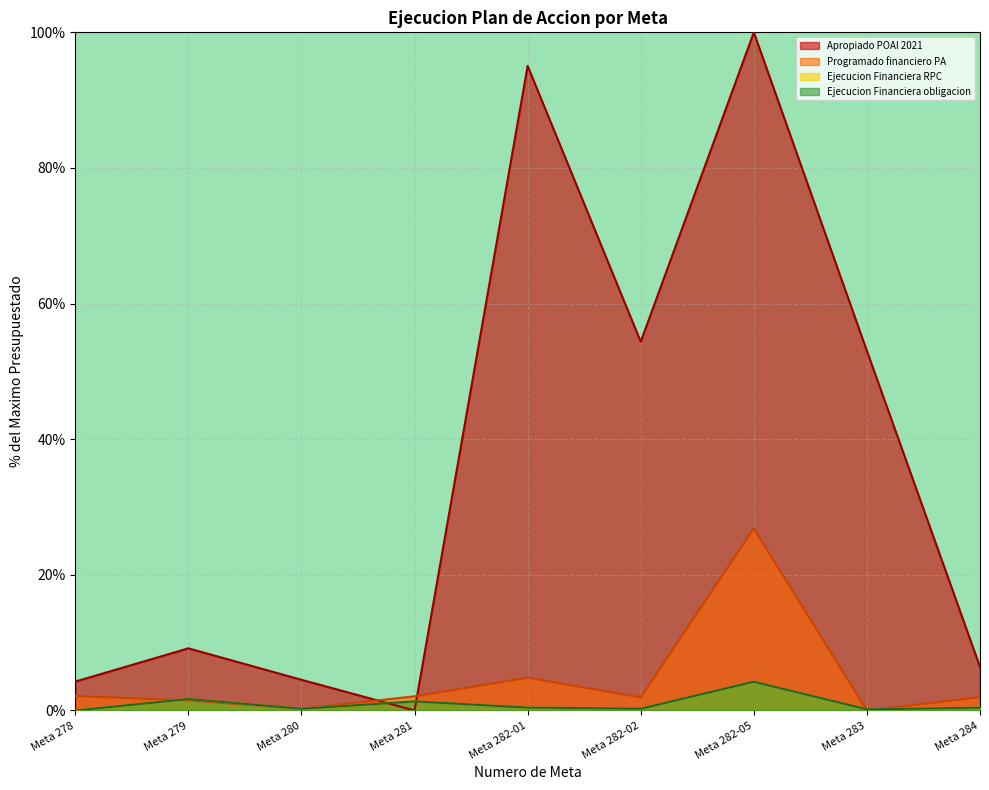

At which category is the sum across all series the highest?

Meta 282-05